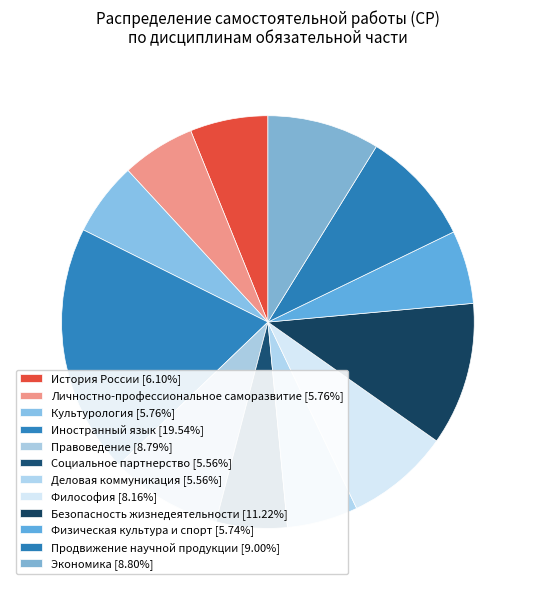

Which slice is the largest?

Иностранный язык